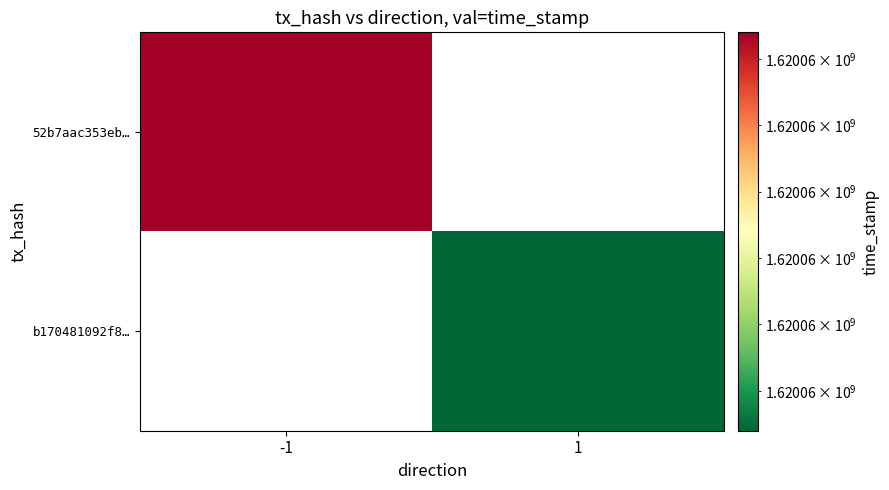

Which series has the largest range (max minus min)?

52b7aac353eb242e8c06e7348c2d5efad3fbe1f